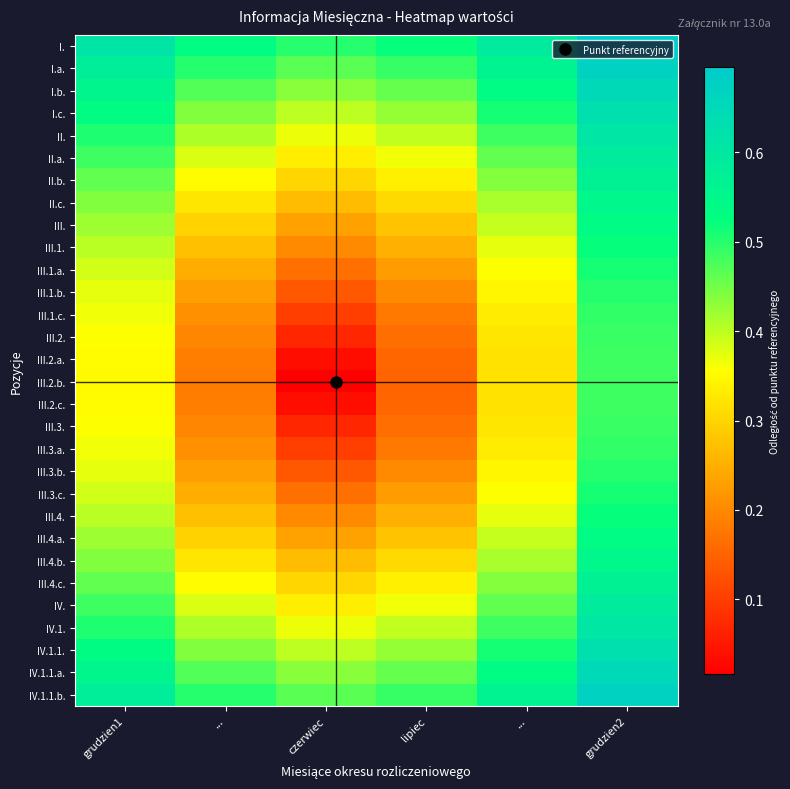

How many categories are shown in the chart?

6